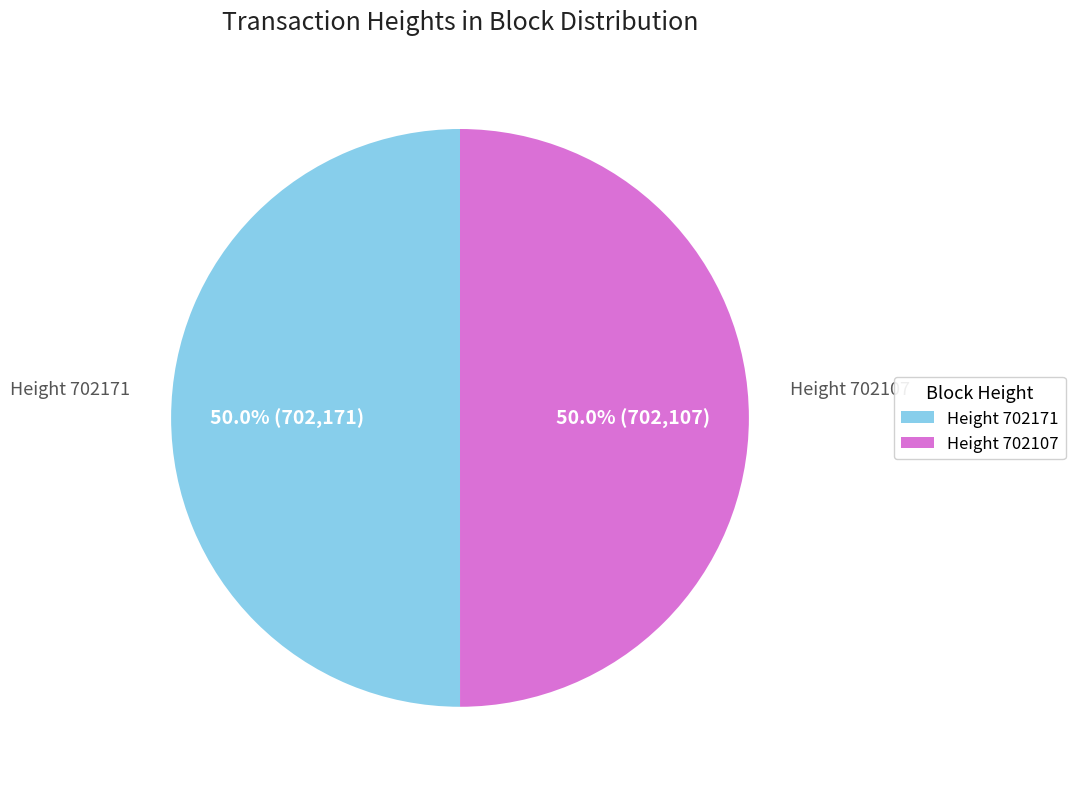

What is the ratio of the value at Height 702107 to the value at Height 702171?

1.0